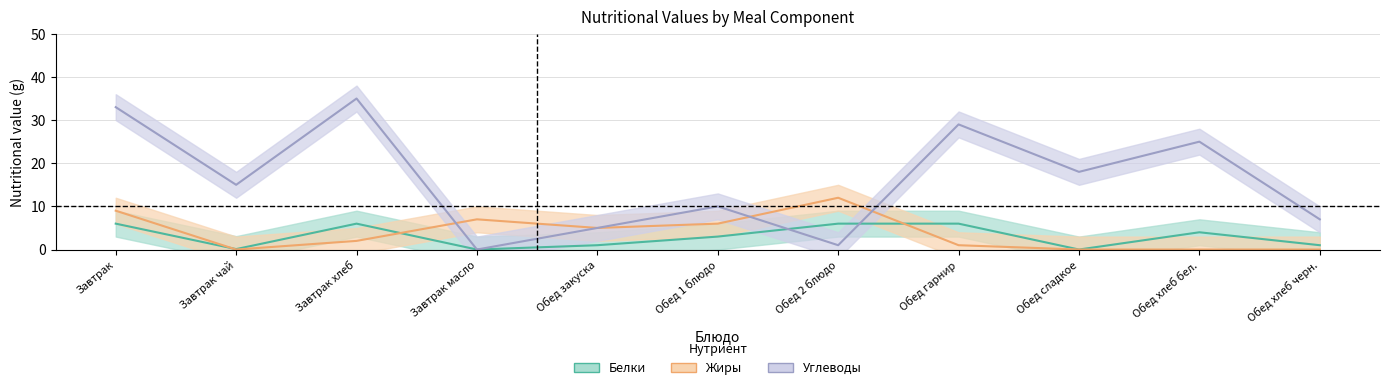

How many distinct data groups are displayed?

3